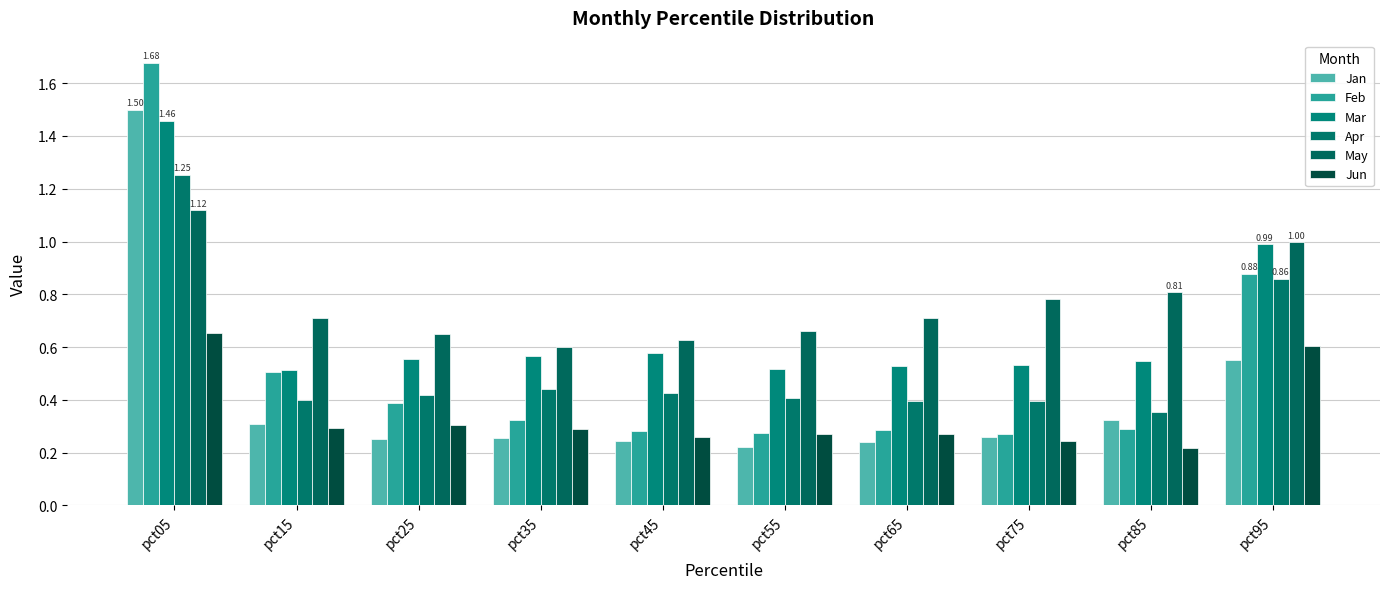

Which category has the highest value in the Jun series?

pct05